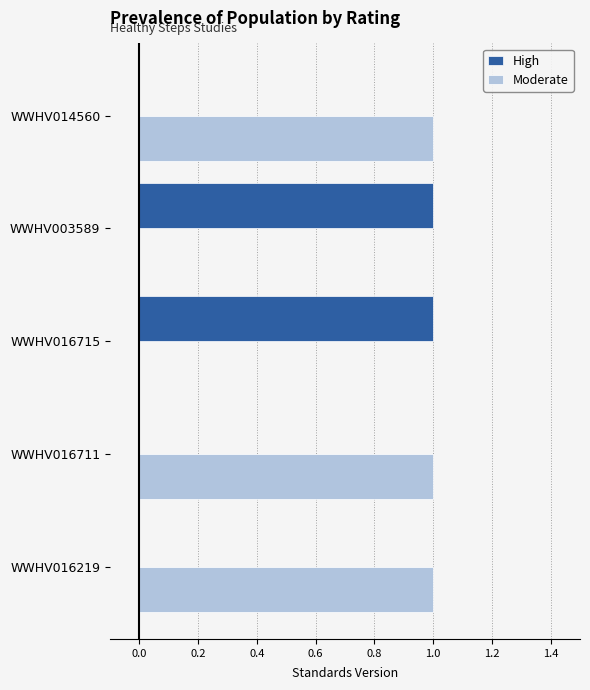

What is the sum of all Moderate values?

3